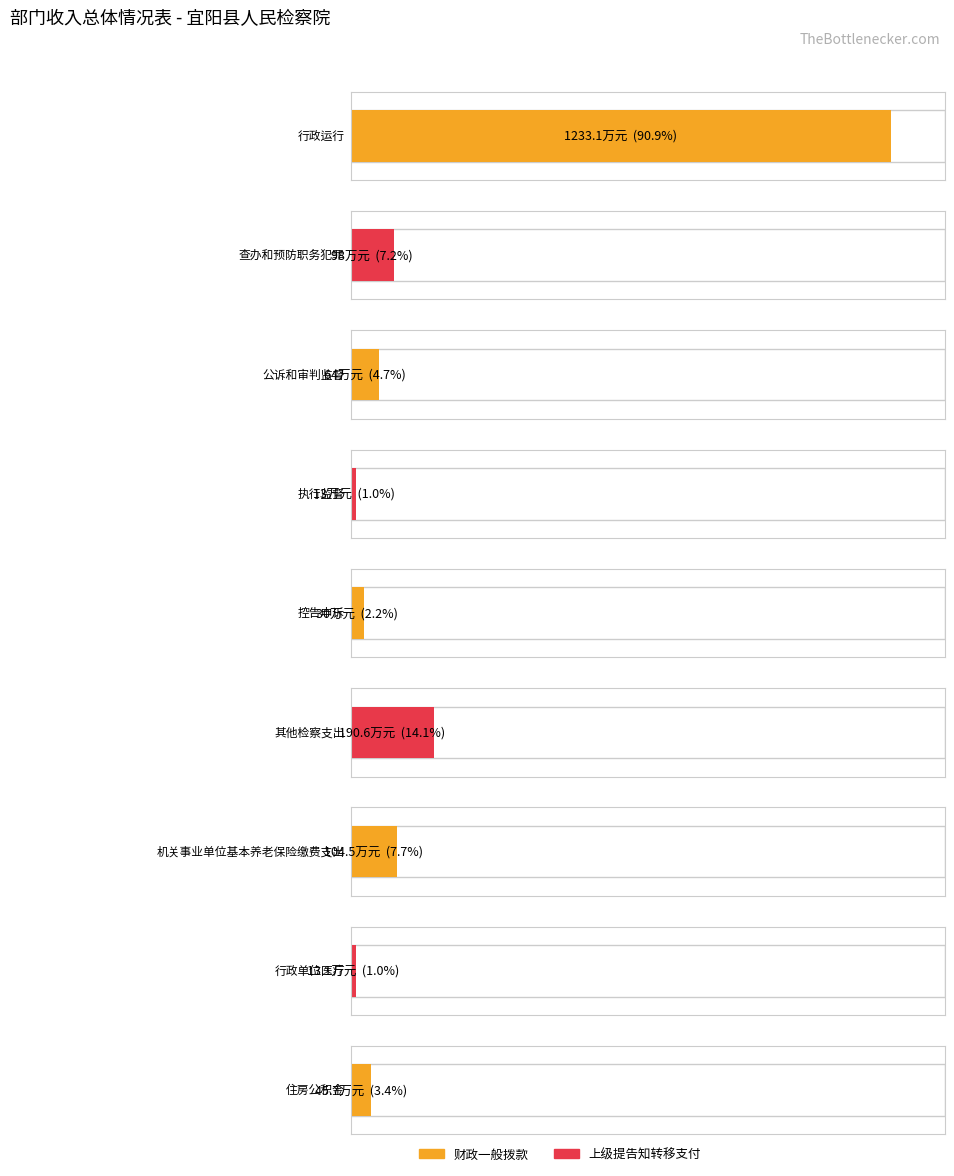

What position from the right is 查办和预防职务犯罪?

8